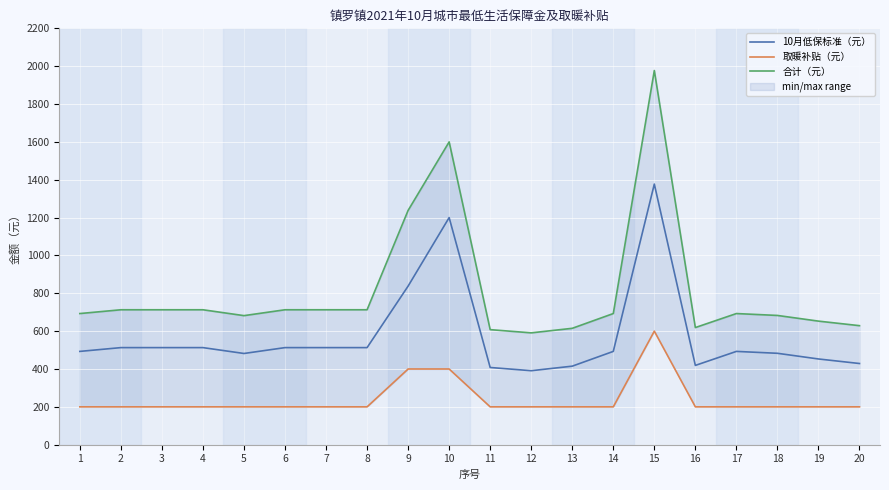

Reading left to right, extract all data points from this chart.

10月低保标准（元）: 493	513	513	513	482	513	513	513	838	1200	408	391	415	493	1377	419	493	483	453	429
取暖补贴（元）: 200	200	200	200	200	200	200	200	400	400	200	200	200	200	600	200	200	200	200	200
合计（元）: 693	713	713	713	682	713	713	713	1238	1600	608	591	615	693	1977	619	693	683	653	629